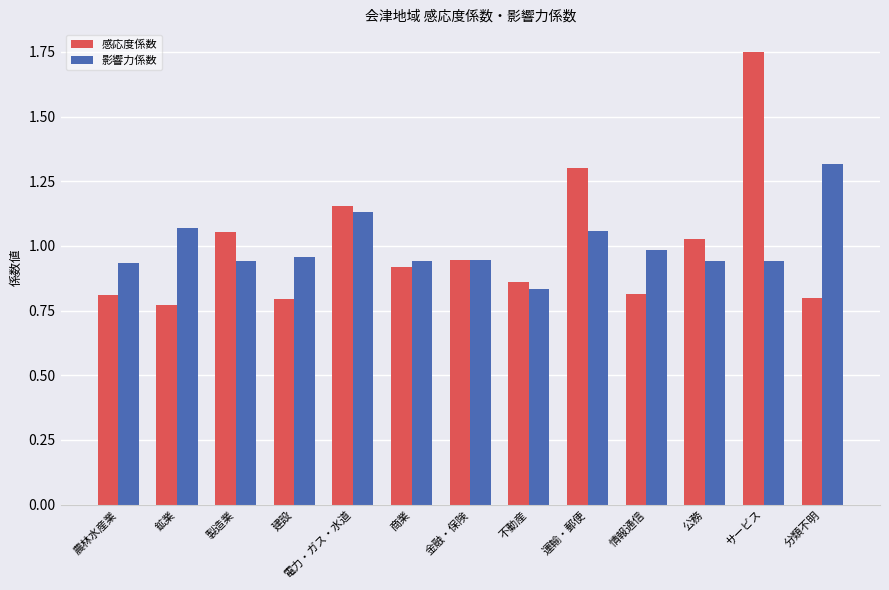

The 影響力係数 series shows 0.6 at 農林水産業. True or false?

False